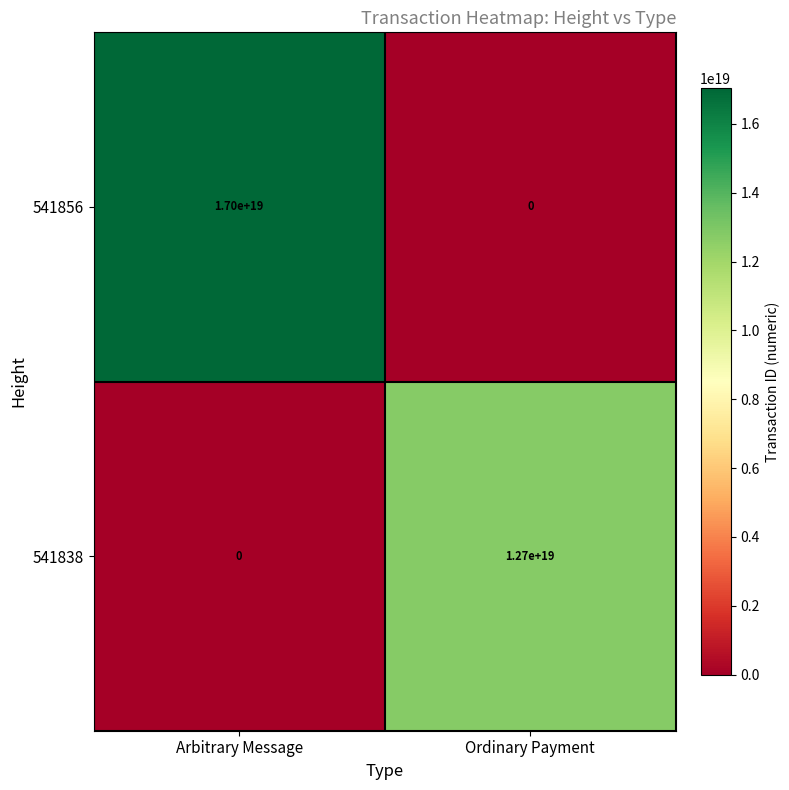

Where is 541838 nearest to the value 6350000000000000000?

Arbitrary Message